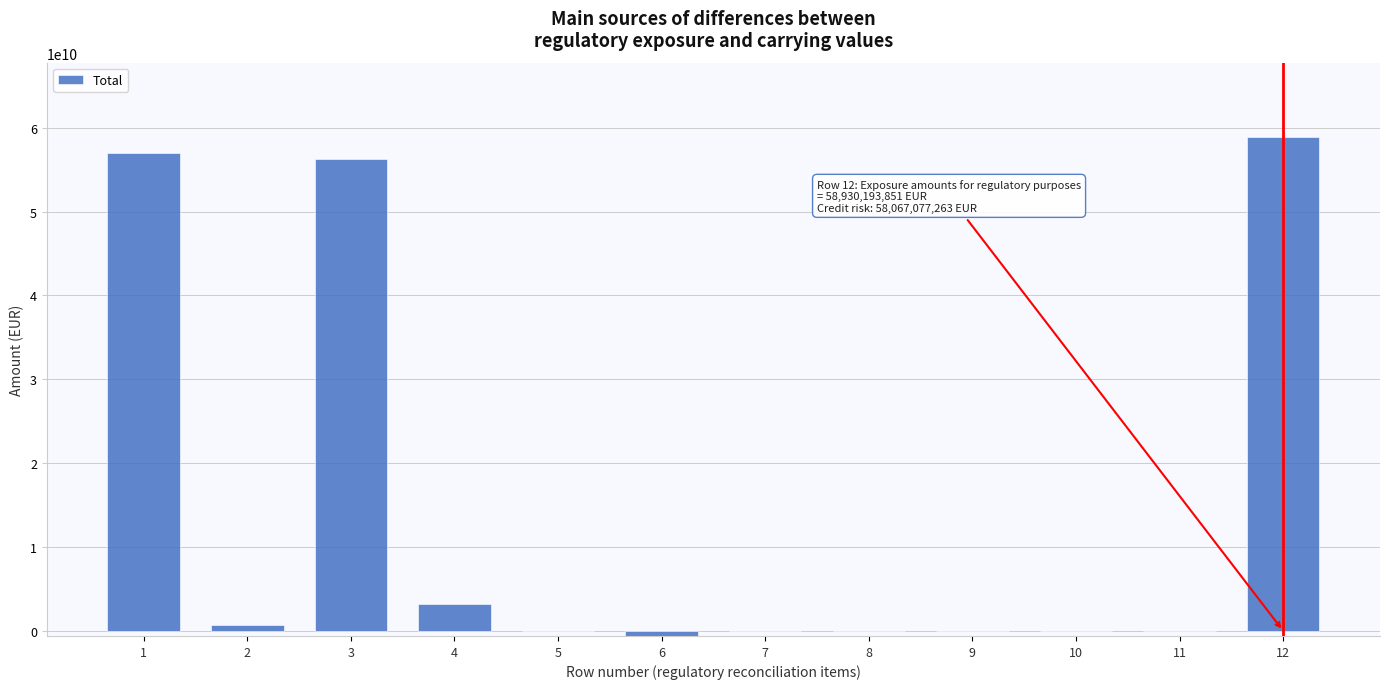

Reading left to right, list all the values displayed in this chart.

1=56936762162.7	2=703694838.2	3=56233067324.5	4=3256264931.0	5=0.0	6=-559138404.9	7=0.0	8=0.0	9=0.0	10=0.0	11=0.0	12=58930193850.6